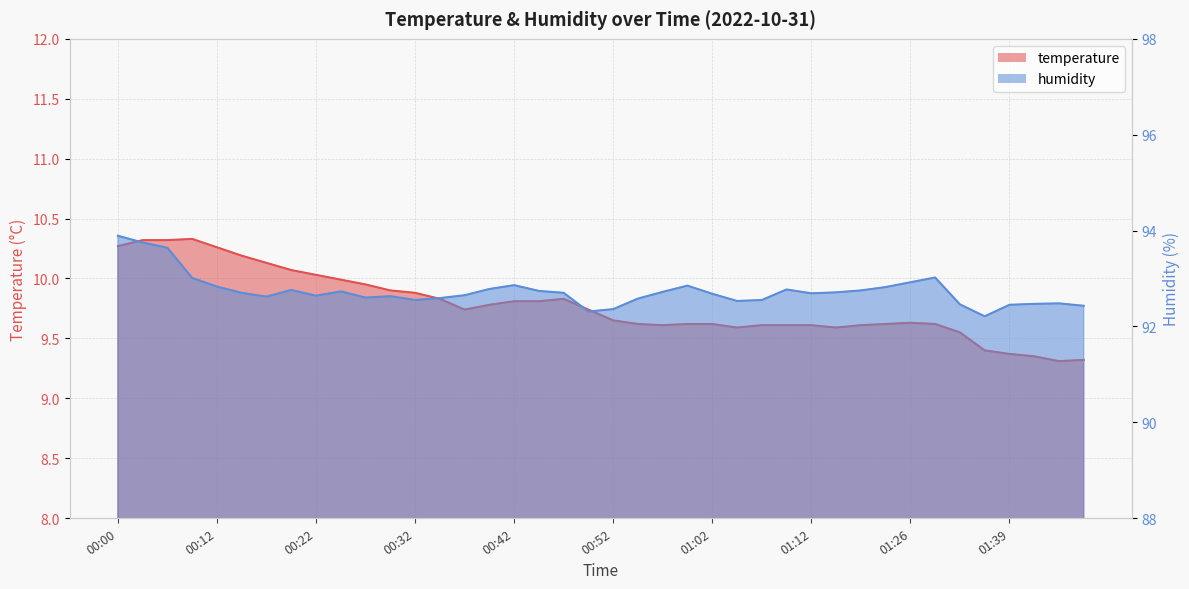

What is the value of the humidity point at the 16th from the left?

92.8